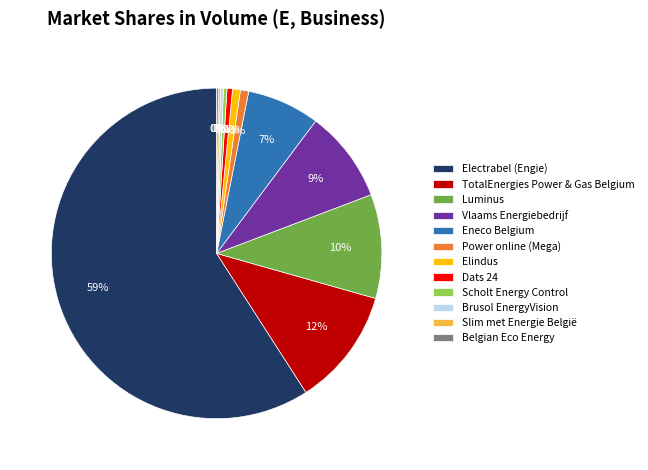

Which category has the biggest portion of the pie?

Electrabel (Engie)